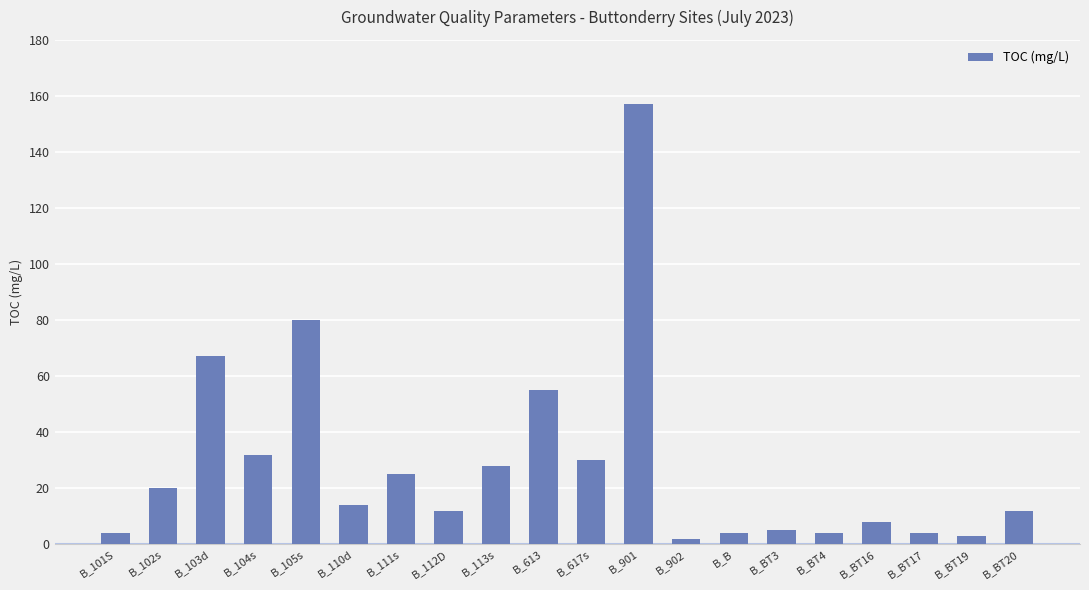

Where is the data nearest to the value 79?

B_105s